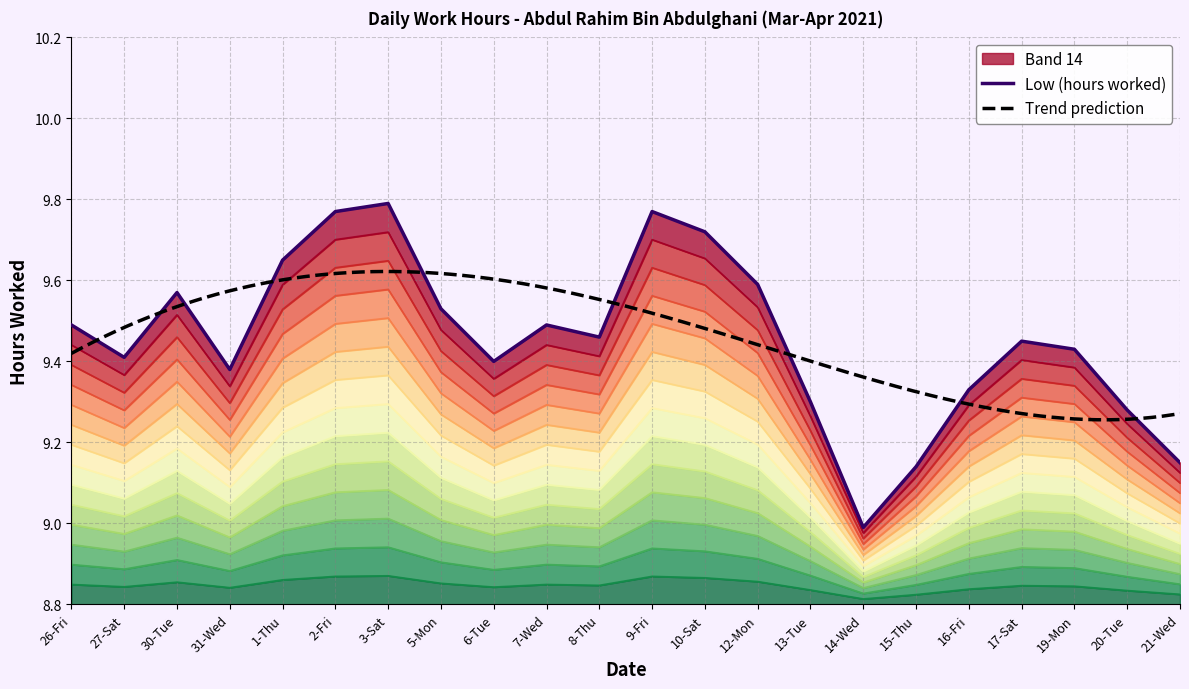

True or false: the data has more than 2 interior local peaks.

True